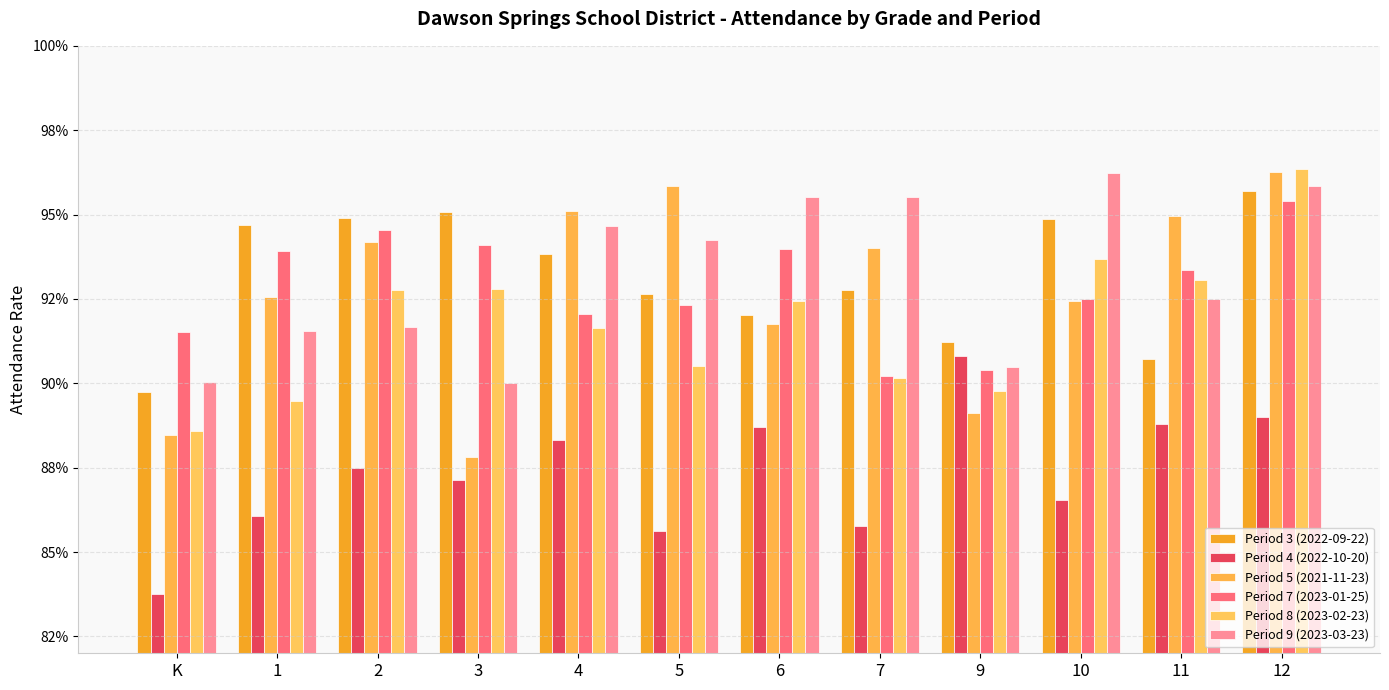

At which label is Period 9 (2023-03-23) closest to 0?

3